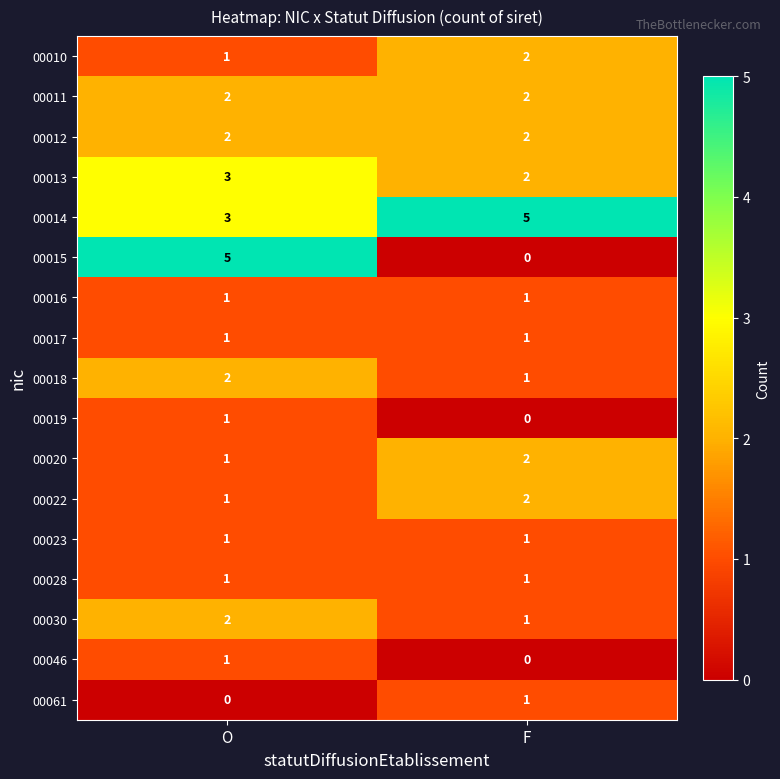

Which series has the widest spread of values?

00015